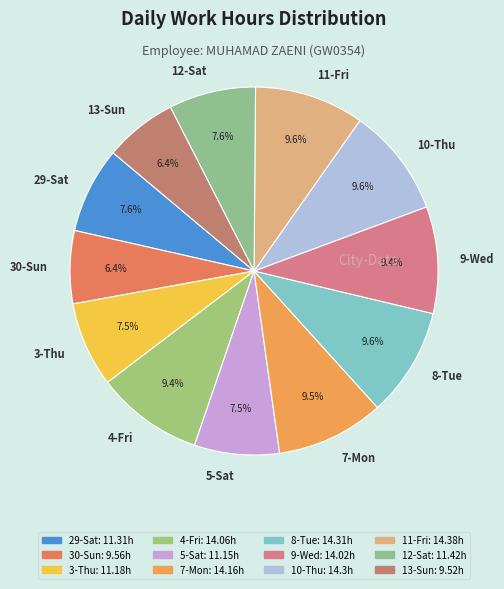

Does 7-Mon represent more than half of the total?

No